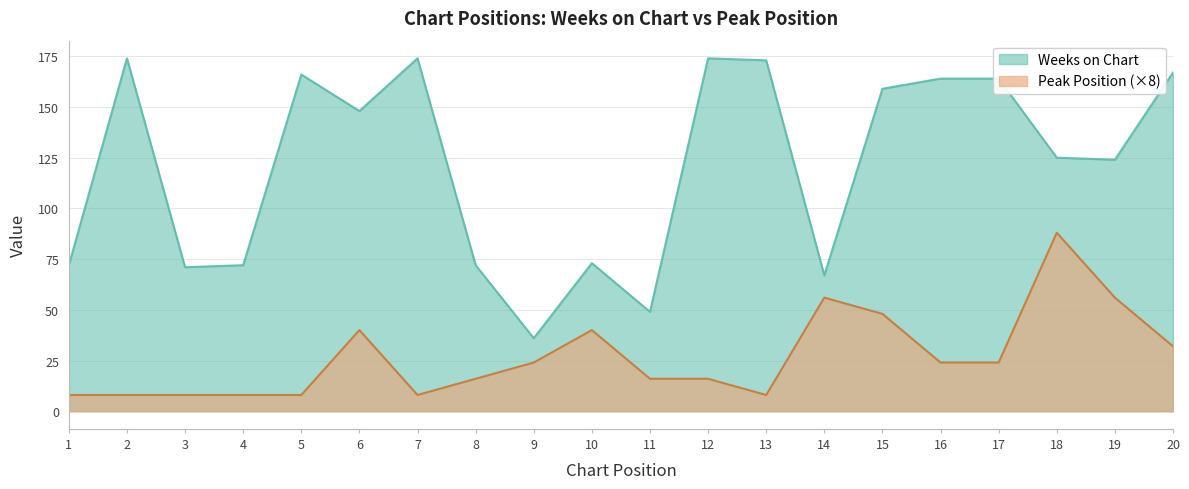

True or false: Weeks on Chart has more than 1 points higher than both neighbors.

True